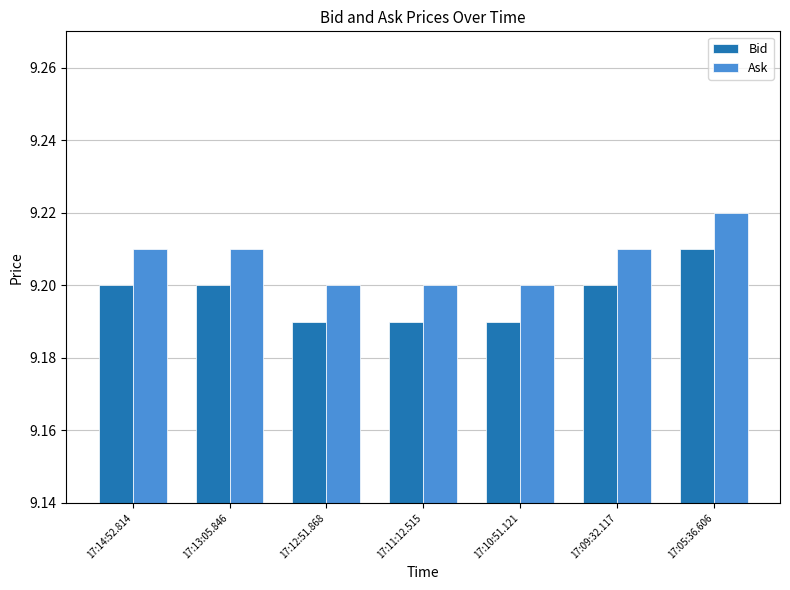

Which series has the largest total across all categories?

Ask